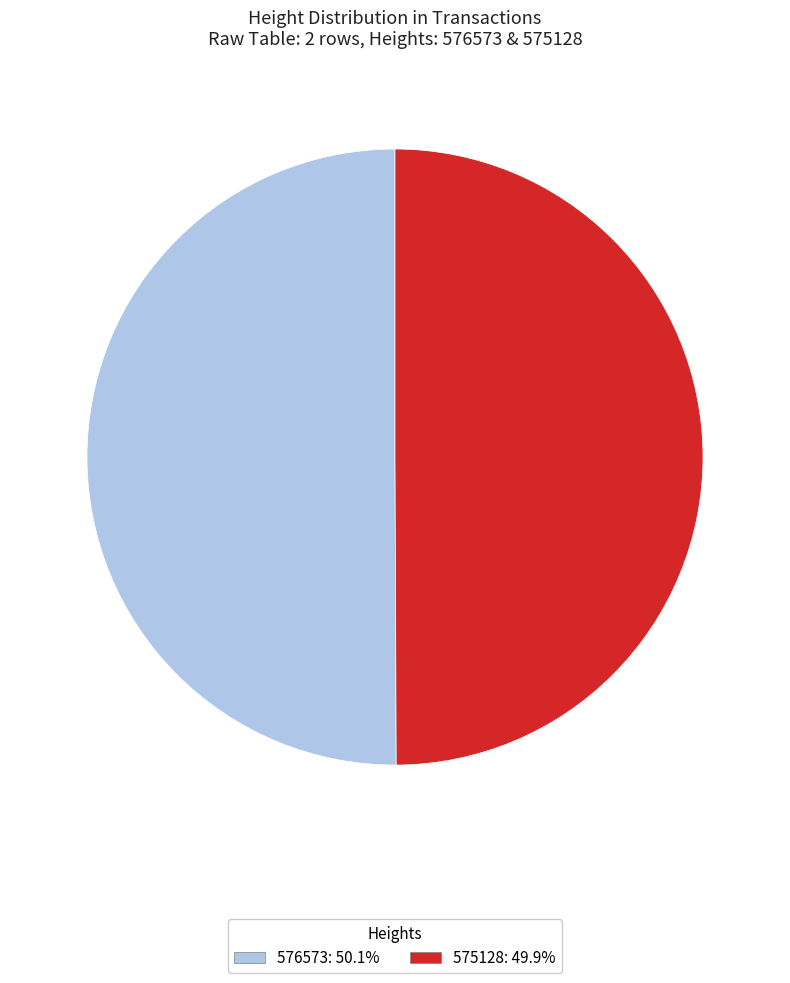

True or false: 576573 accounts for 50% of the total.

True